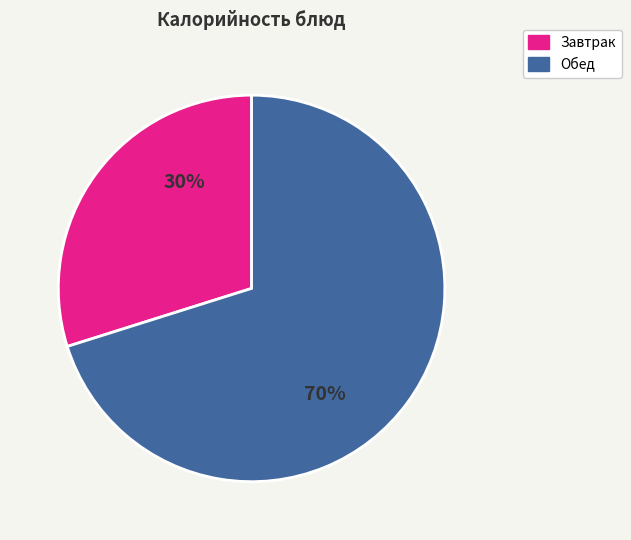

Do Завтрак and Обед together represent more than half of the pie?

Yes